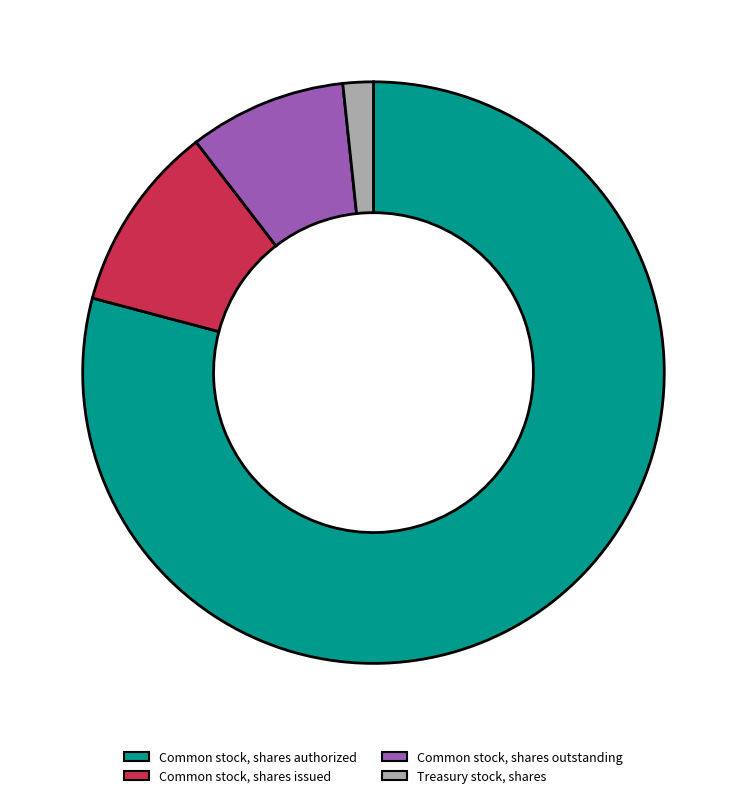

The Common stock, shares authorized slice represents 71% of the pie. True or false?

False